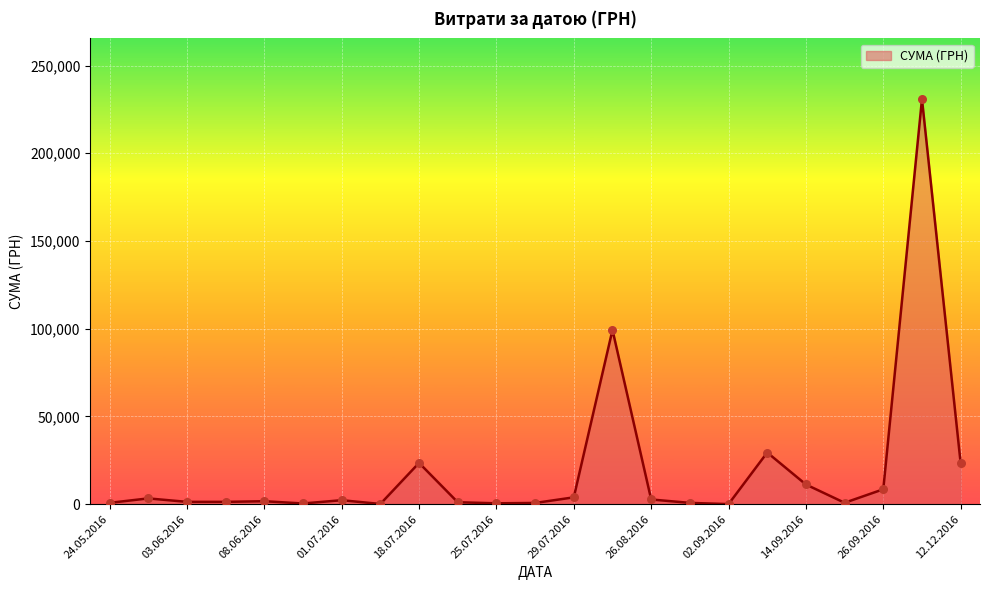

How many lines are shown in the chart?

1